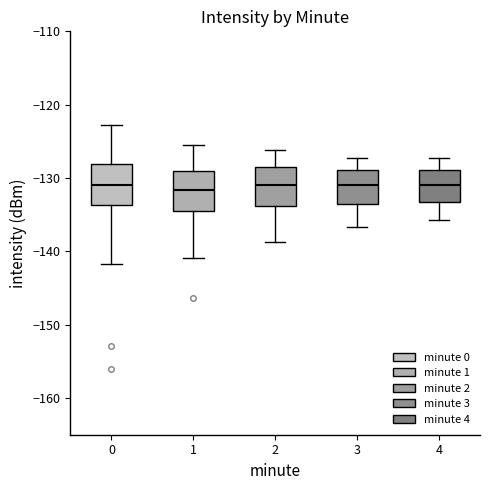

Where does the lower whisker of the box at x = 0 end on the y-axis? The values are not printed on the chart, so give them approximately, as read against the axis.

-142